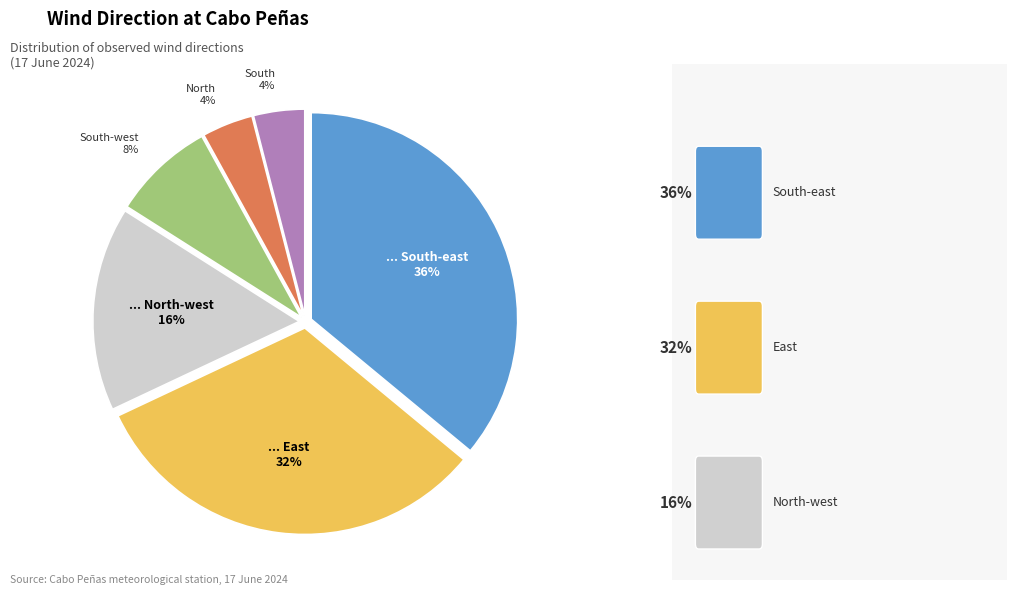

Does any single category account for the majority?

No